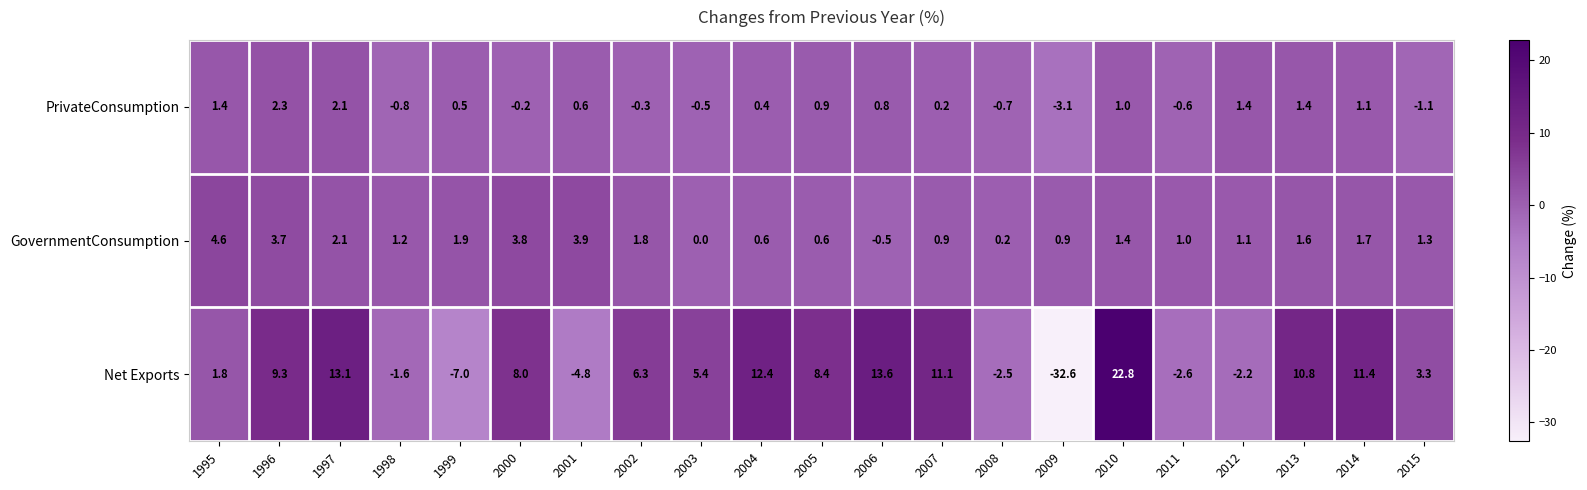

Where does the GovernmentConsumption series first go above 1?

1995